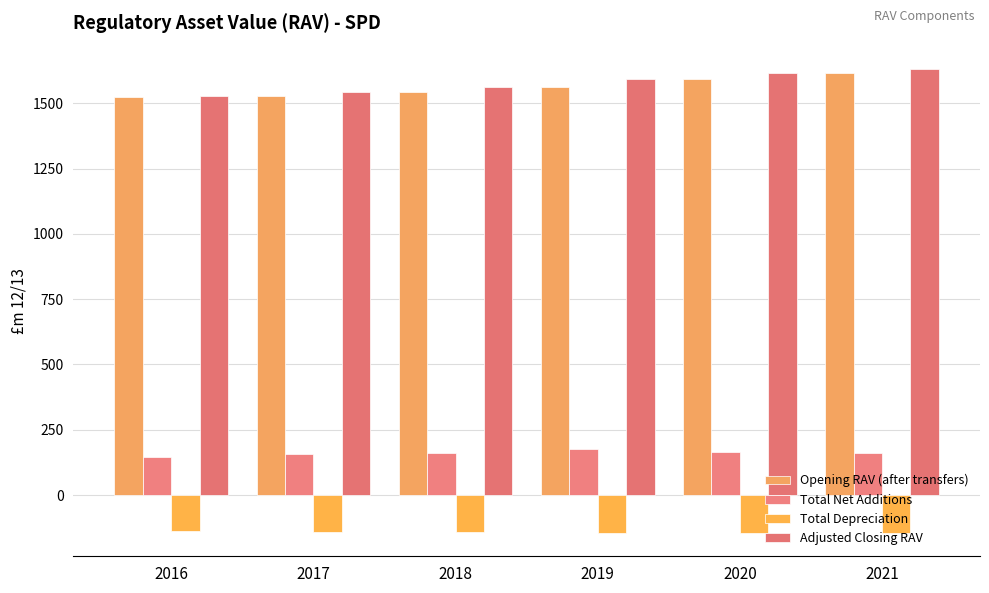

What are all the series names shown in the legend?

Opening RAV (after transfers), Total Net Additions, Total Depreciation, Adjusted Closing RAV